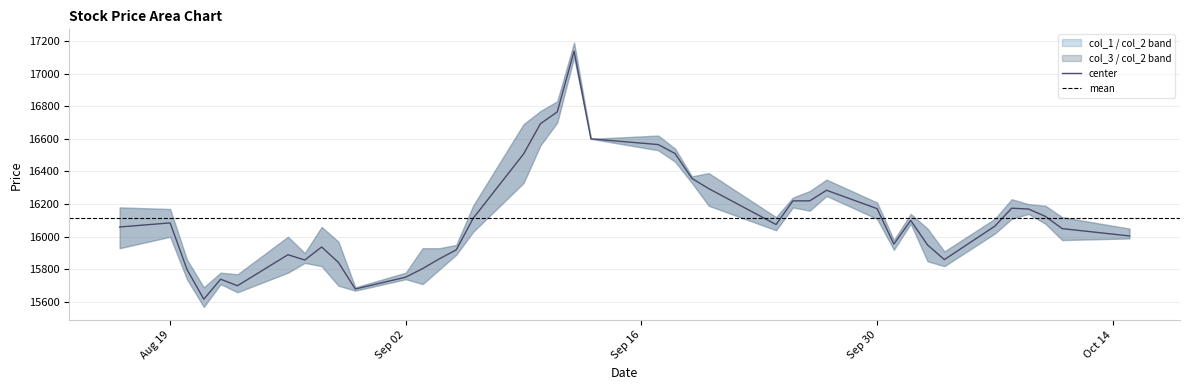

What is the sum of the col_1 values at 21 and 5?

32270